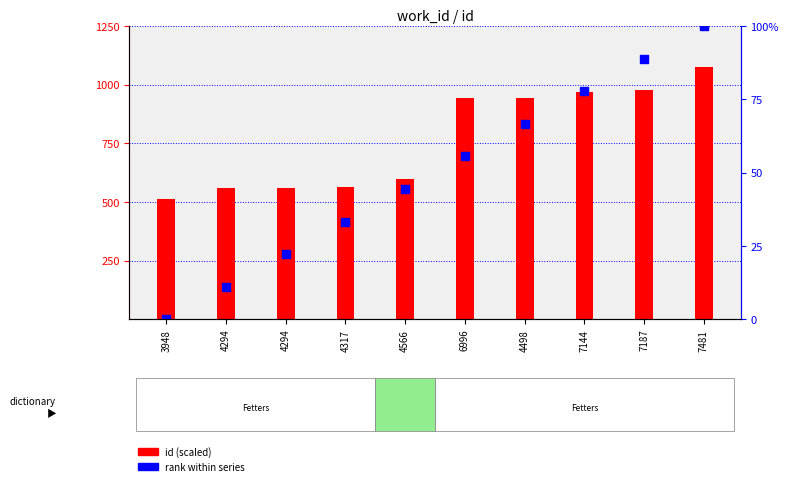

At how many categories does at least one series exceed 720?

5